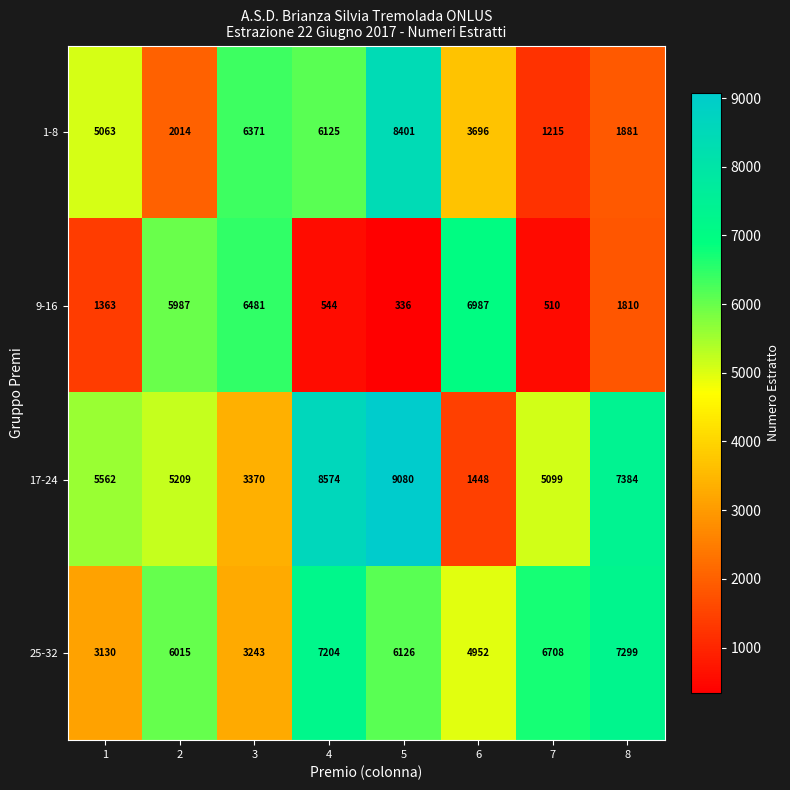

Which series changed the most between 2 and 4?

9-16